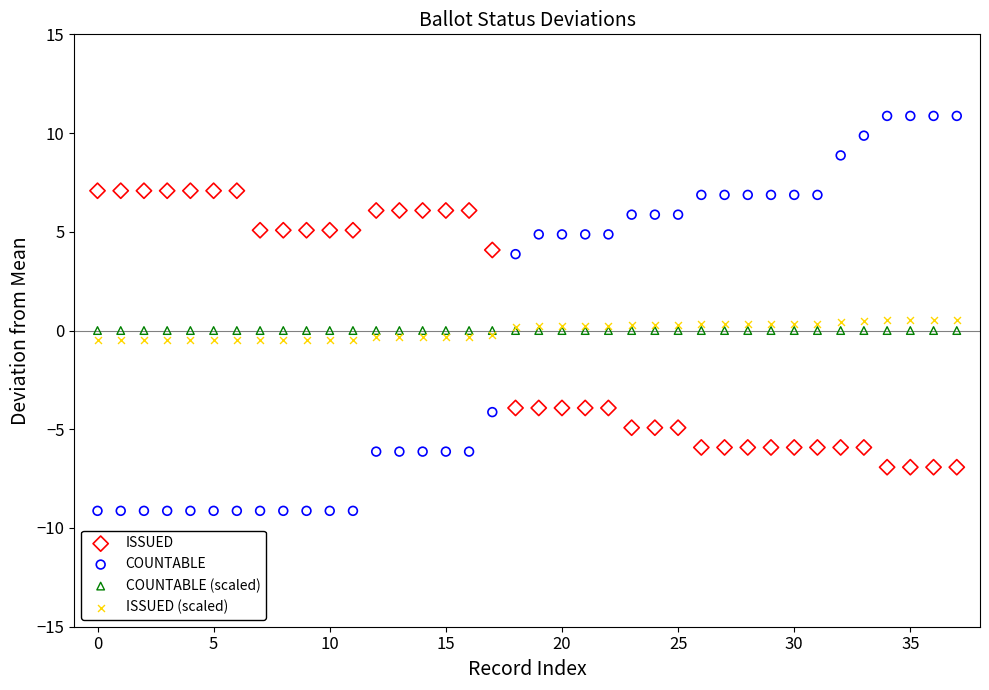

Which series reaches the minimum Y coordinate?

COUNTABLE